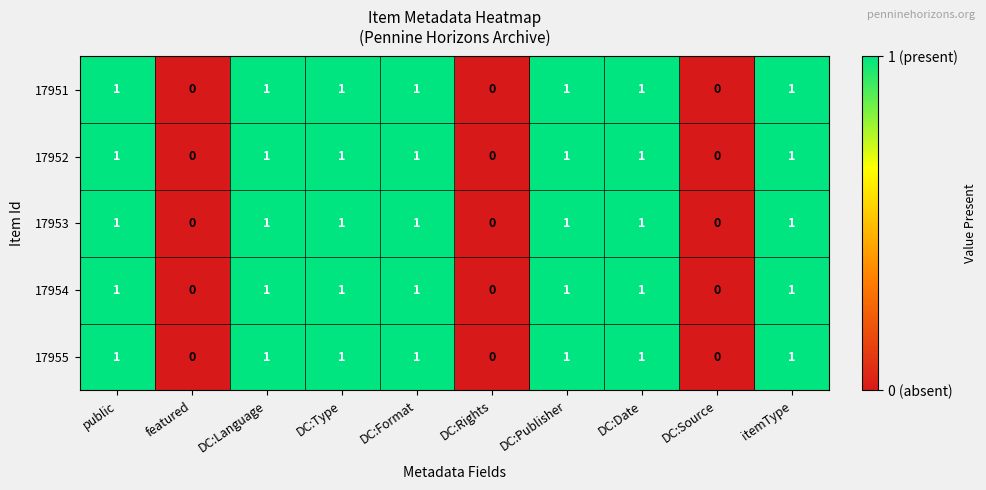

The value of 17955 at DC:Date is 0. True or false?

False